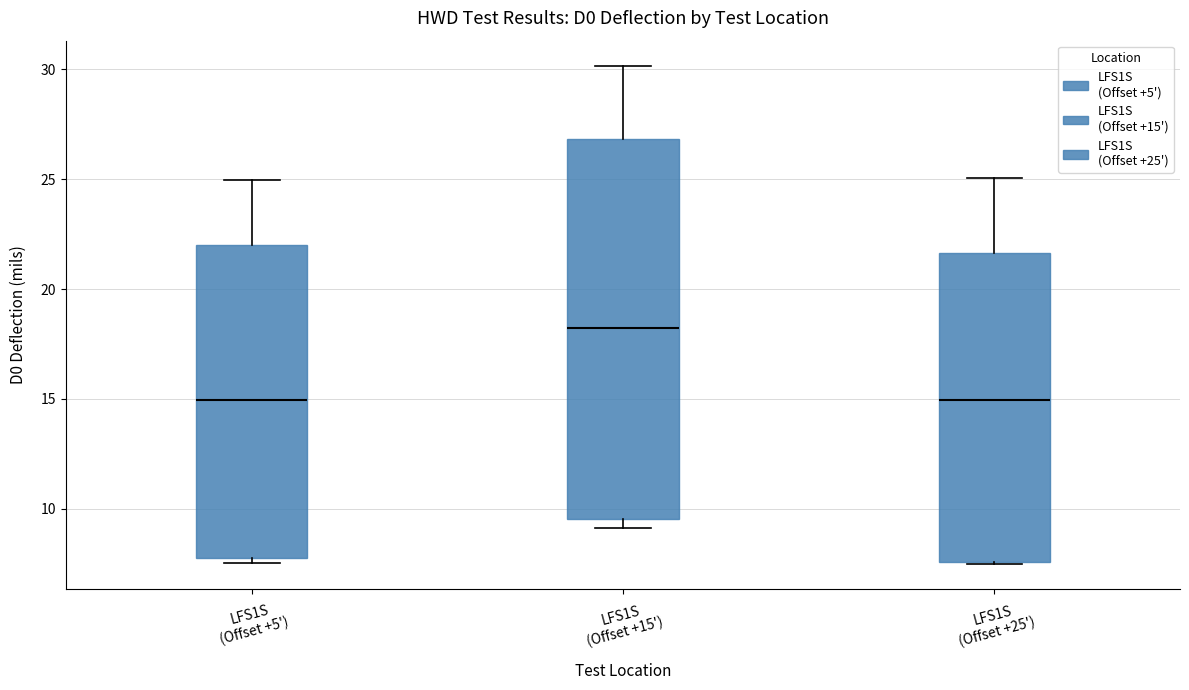

Which box is the tallest, from its lower edge to its upper edge?

LFS1S (Offset +15')